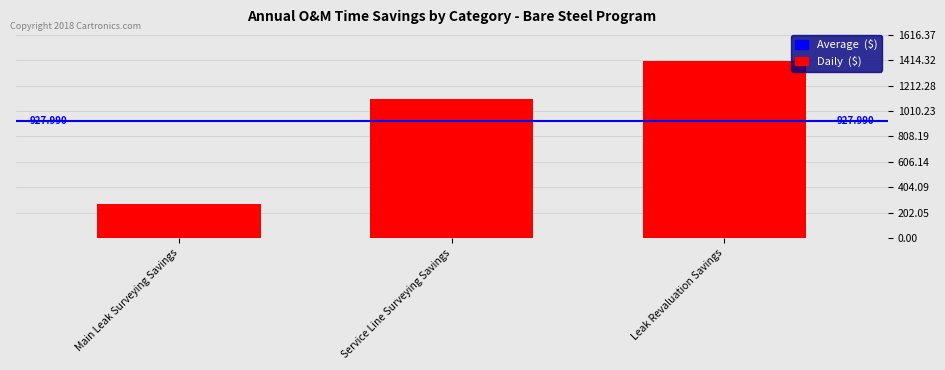

Which has a higher value, Main Leak Surveying Savings or Leak Revaluation Savings?

Leak Revaluation Savings